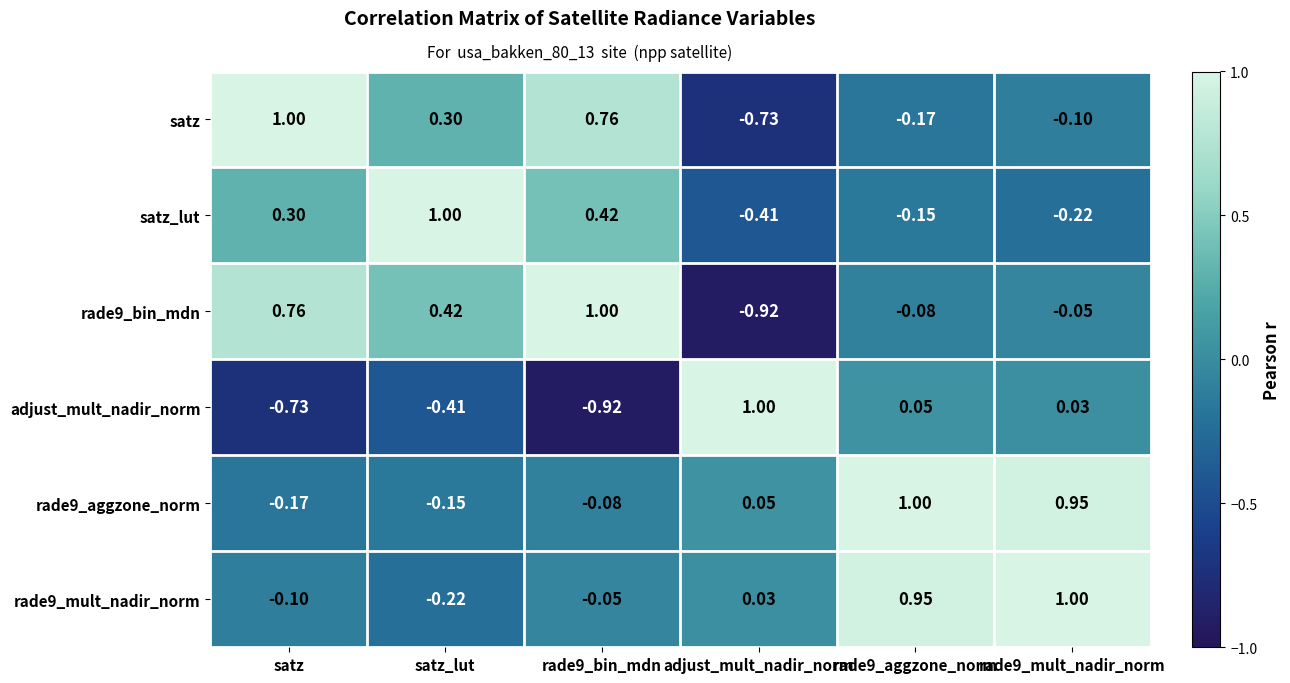

At which label does satz reach its minimum?

adjust_mult_nadir_norm